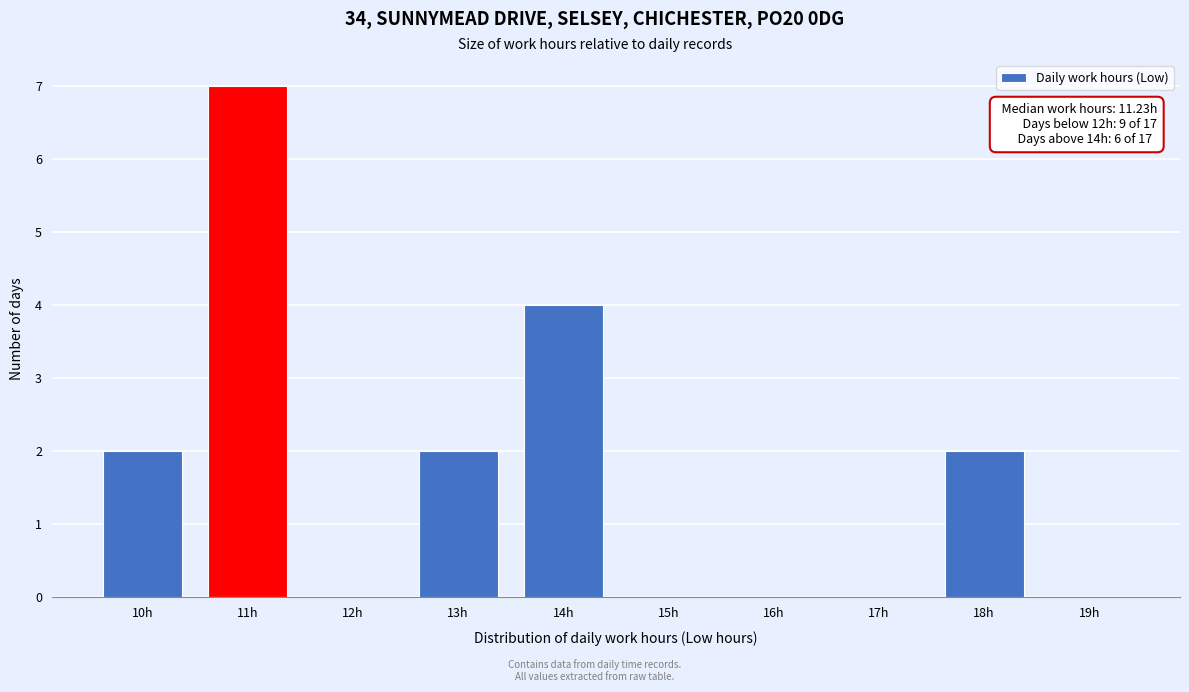

Reading left to right, what are all the values shown in this chart?

10h=2	11h=7	12h=0	13h=2	14h=4	15h=0	16h=0	17h=0	18h=2	19h=0